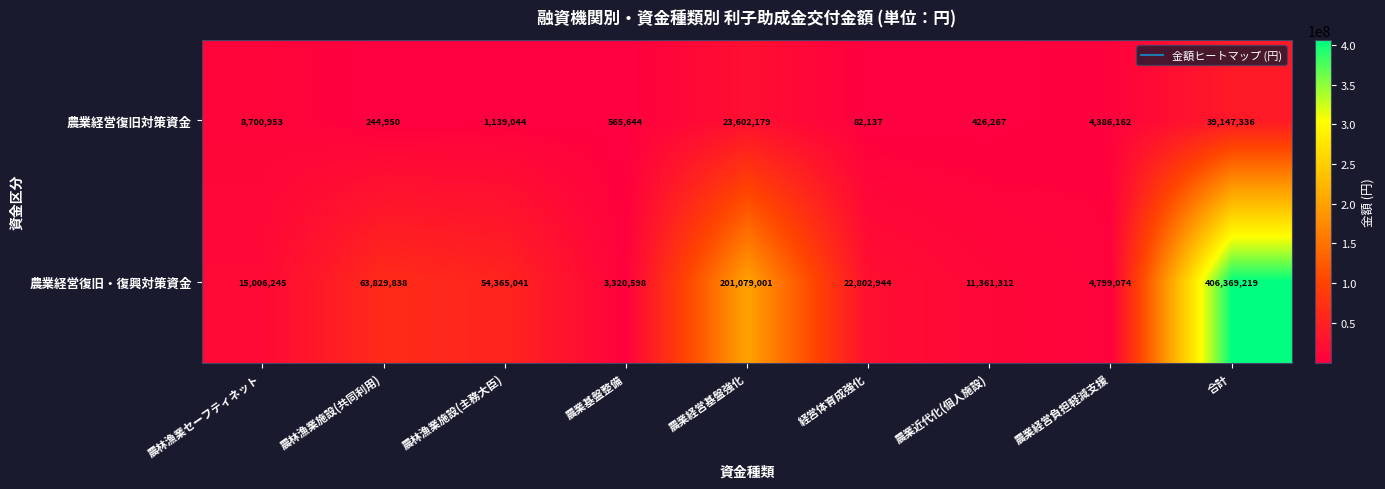

The value of 農業経営復旧対策資金 at 農林漁業セーフティネット is 8700953. True or false?

True